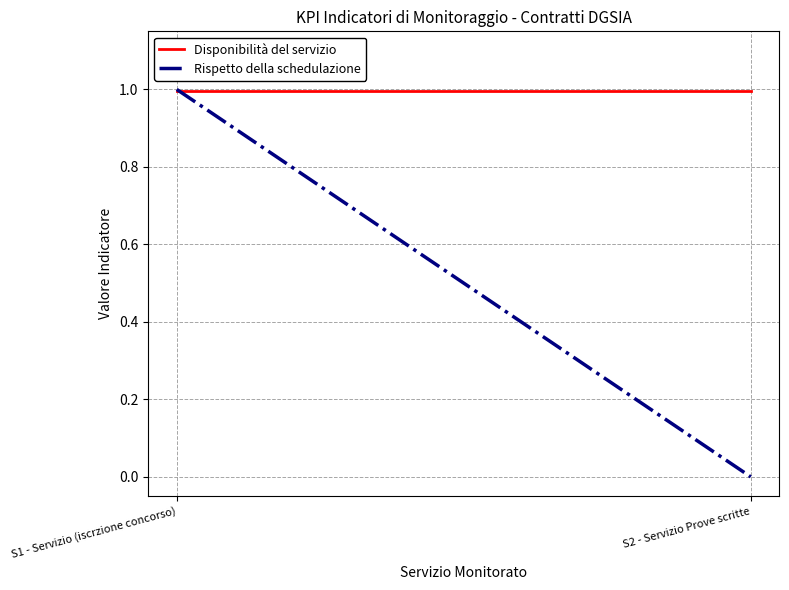

What value does the Disponibilità del servizio series have at S1 - Servizio (iscrzione concorso)?

1.0